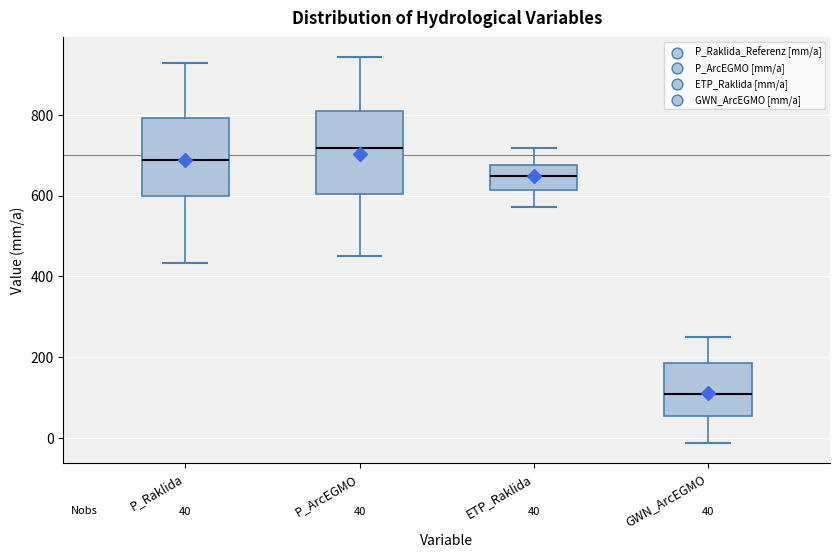

Which box's median line is the lowest?

GWN_ArcEGMO